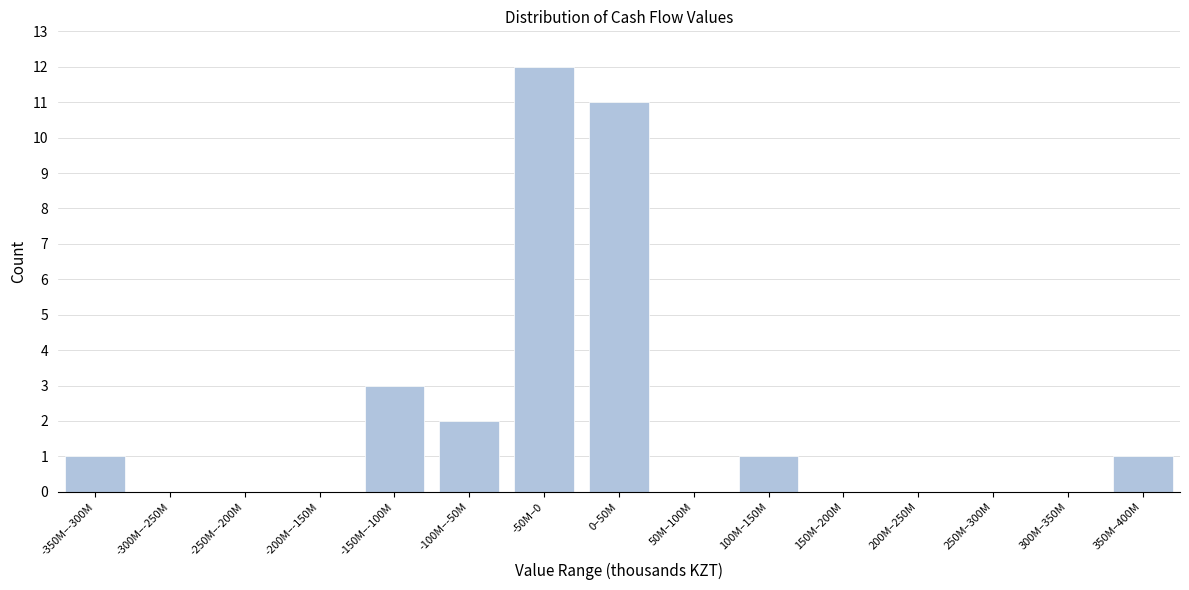

Reading left to right, what are all the values shown in this chart?

-350M–-300M=1	-300M–-250M=0	-250M–-200M=0	-200M–-150M=0	-150M–-100M=3	-100M–-50M=2	-50M–0=12	0–50M=11	50M–100M=0	100M–150M=1	150M–200M=0	200M–250M=0	250M–300M=0	300M–350M=0	350M–400M=1